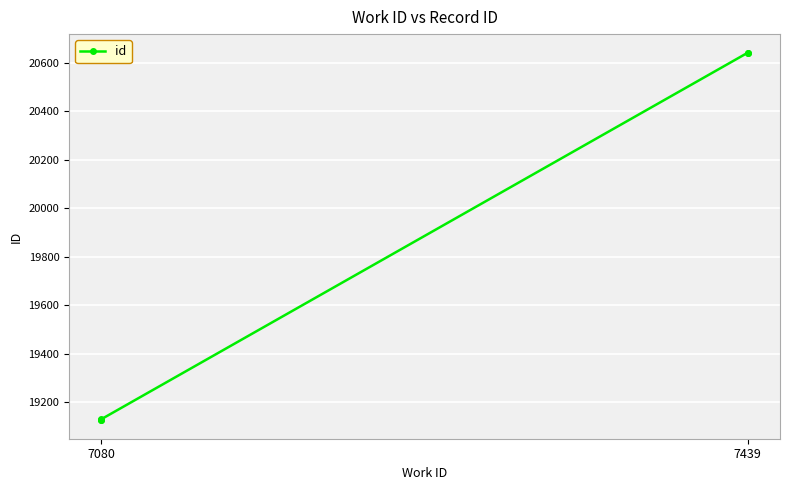

True or false: the data has more than 0 interior local peaks.

False